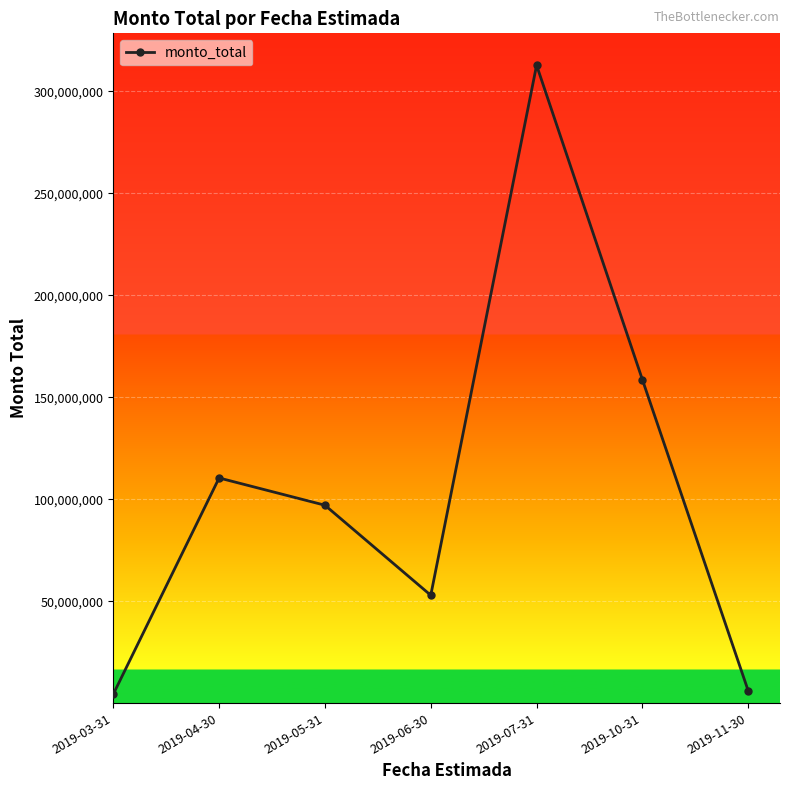

At which label does the data first exceed 97046640?

2019-04-30